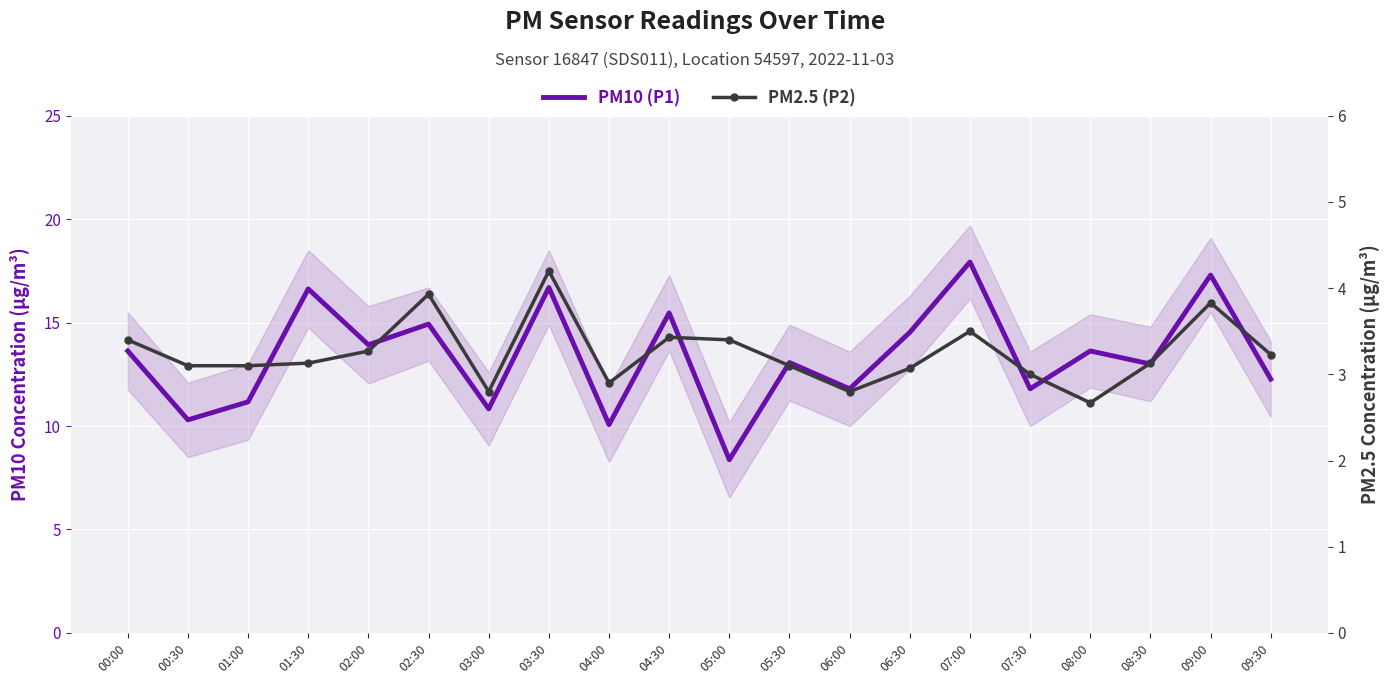

Reading left to right, list all the values displayed in this chart.

PM10 (P1): 00:00=13.6	00:30=10.3	01:00=11.2	01:30=16.6	02:00=13.9	02:30=14.9	03:00=10.8	03:30=16.7	04:00=10.1	04:30=15.5	05:00=8.4	05:30=13.1	06:00=11.8	06:30=14.5	07:00=17.9	07:30=11.8	08:00=13.6	08:30=13.0	09:00=17.3	09:30=12.3
PM2.5 (P2): 00:00=3.4	00:30=3.1	01:00=3.1	01:30=3.1	02:00=3.3	02:30=3.9	03:00=2.8	03:30=4.2	04:00=2.9	04:30=3.4	05:00=3.4	05:30=3.1	06:00=2.8	06:30=3.1	07:00=3.5	07:30=3.0	08:00=2.7	08:30=3.1	09:00=3.8	09:30=3.2